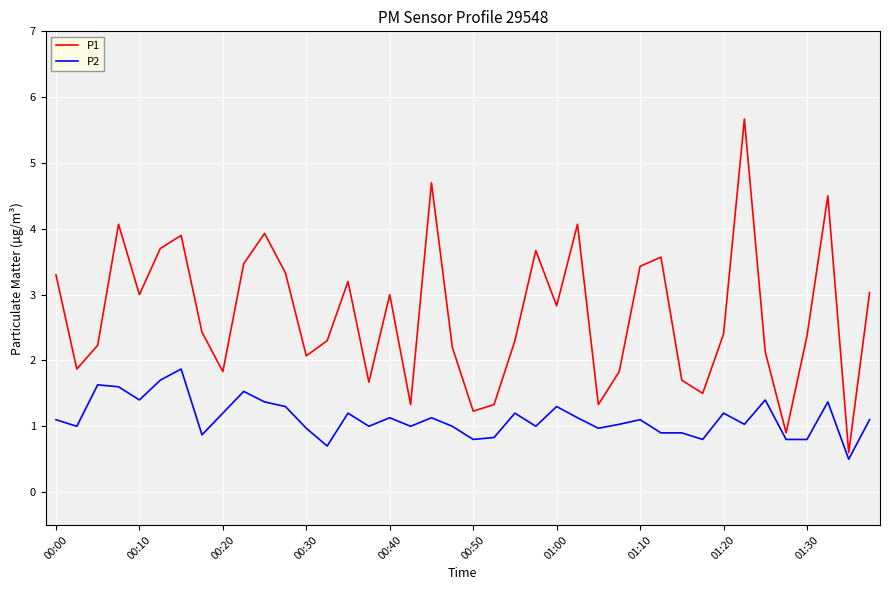

Which series has the largest range (max minus min)?

P1